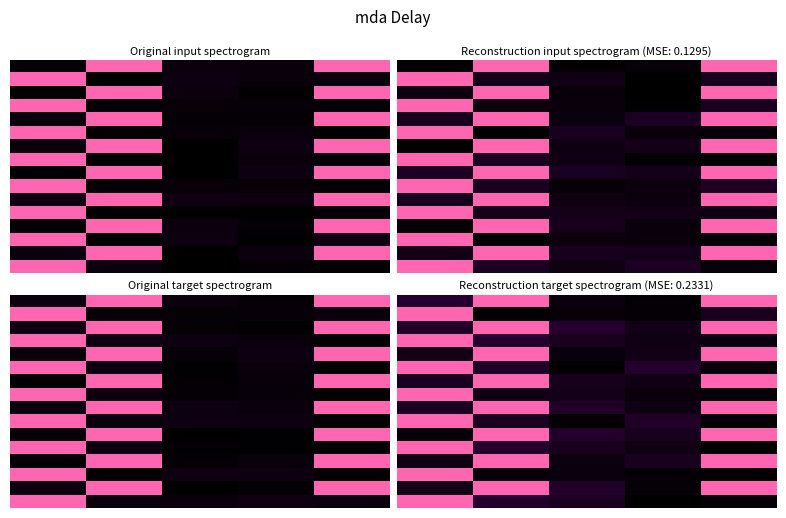

At how many categories does at least one series exceed 0?

5